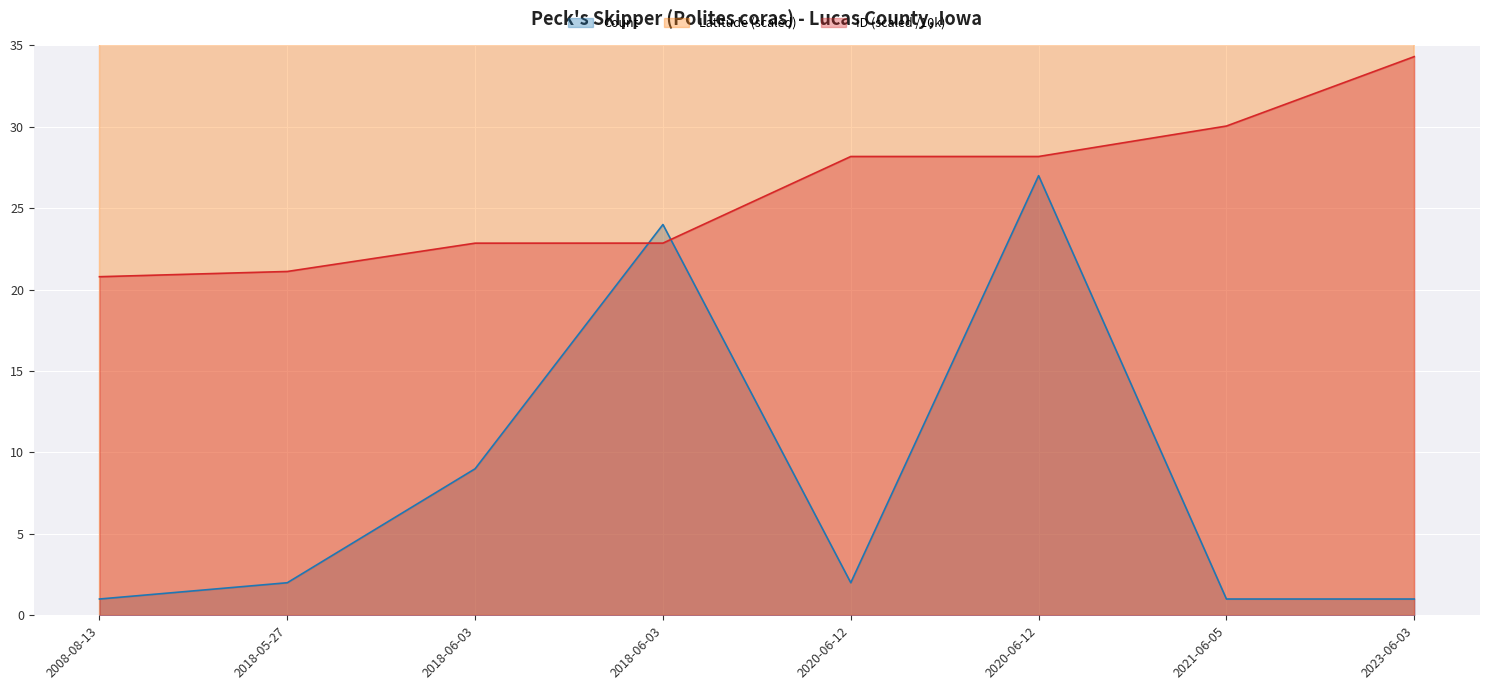

Which series changed the most between 2018-05-27 and 2018-06-03?

Latitude